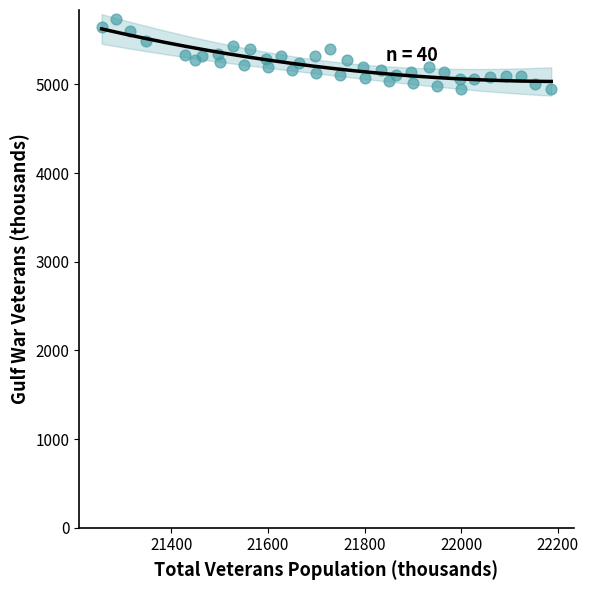

What is the range of Y values (max minus min)?

789